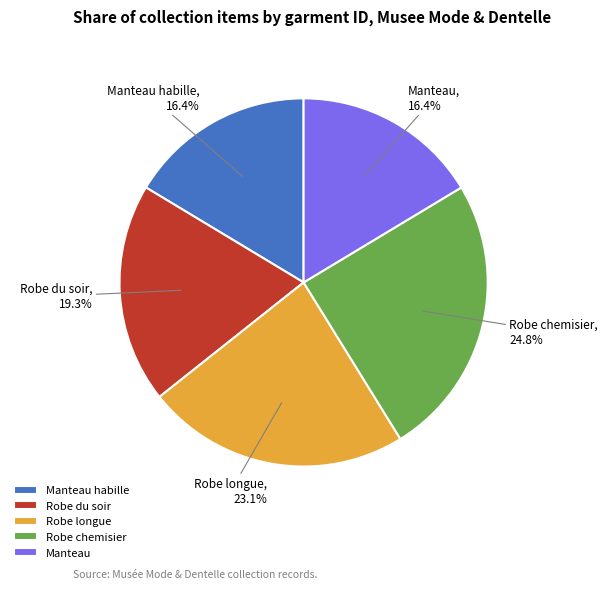

Between Robe du soir and Manteau, which is larger?

Robe du soir